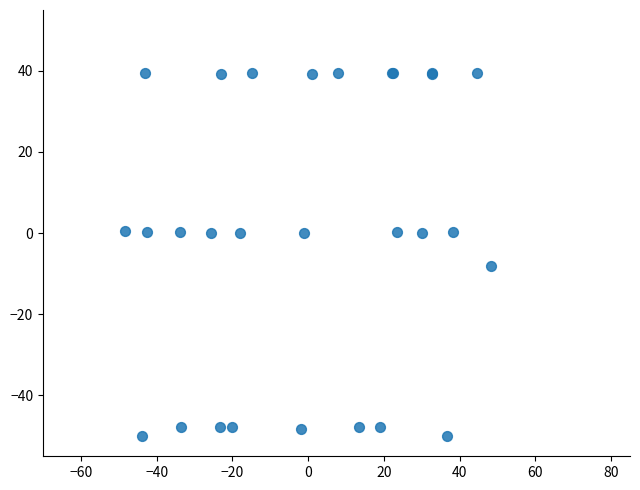

What Y value in the scatter plot is closest to -5?

-8.2